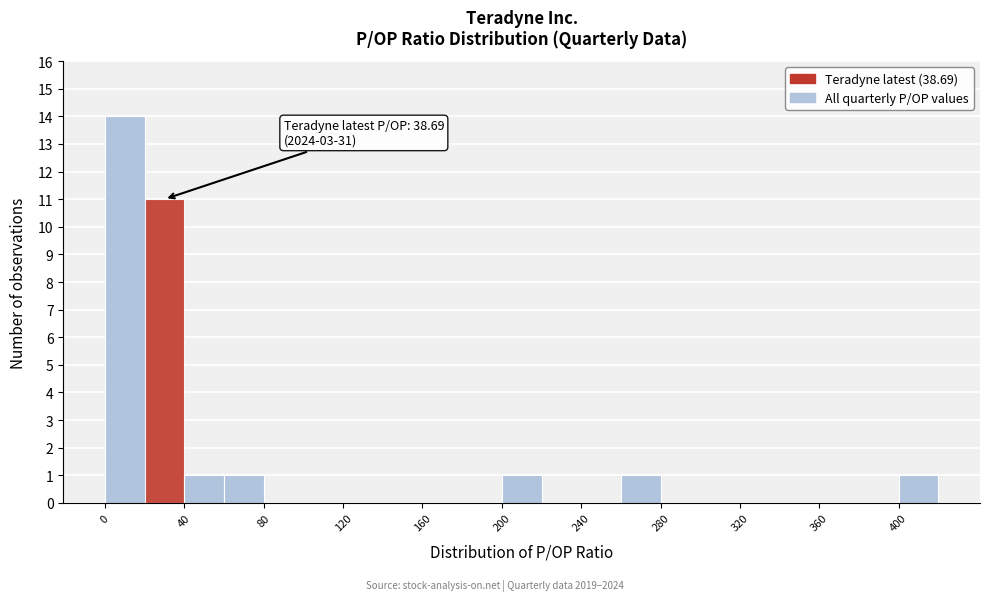

Which range on the x-axis has the tallest bar?

0 to 20